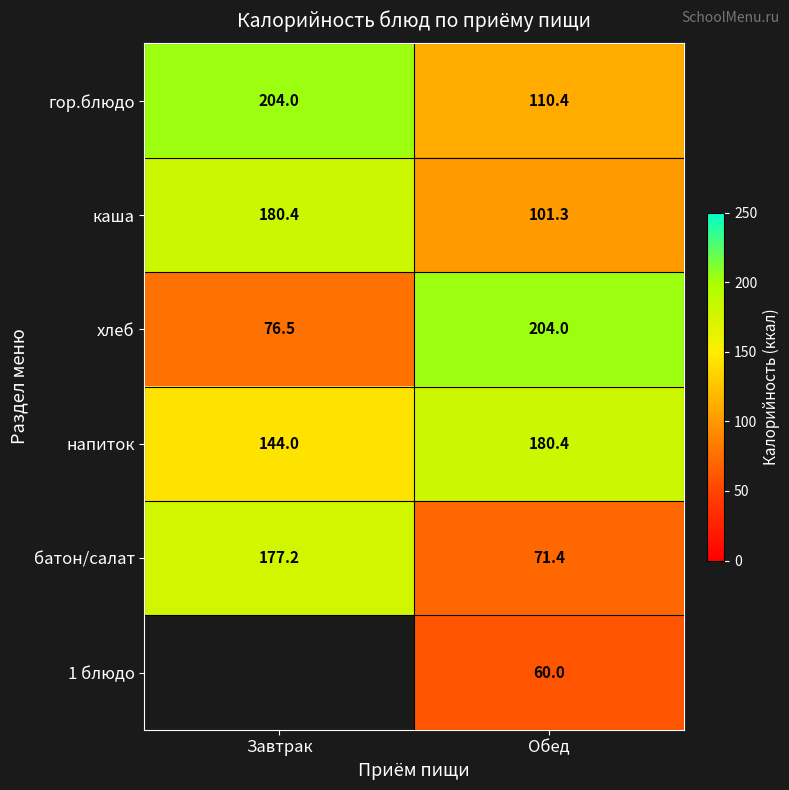

What is the average value of the батон/салат series?

124.3